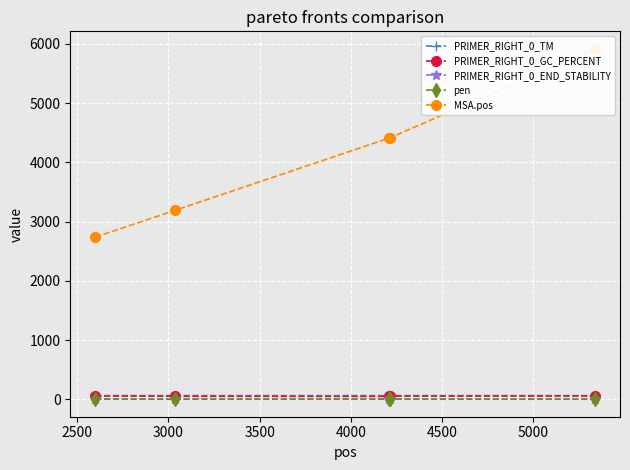

How many lines are shown in the chart?

5